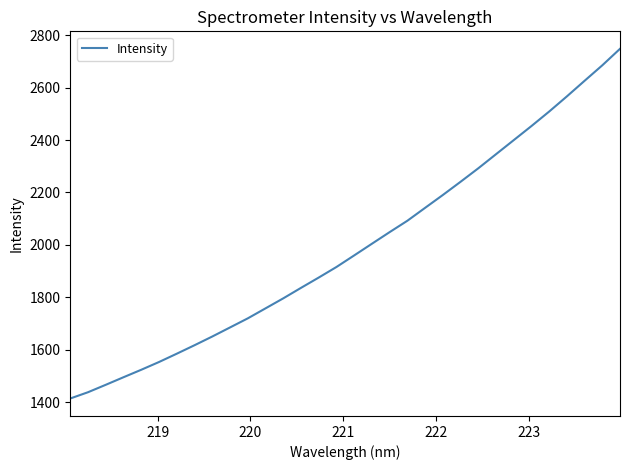

What is the greatest value displayed?

2747.6